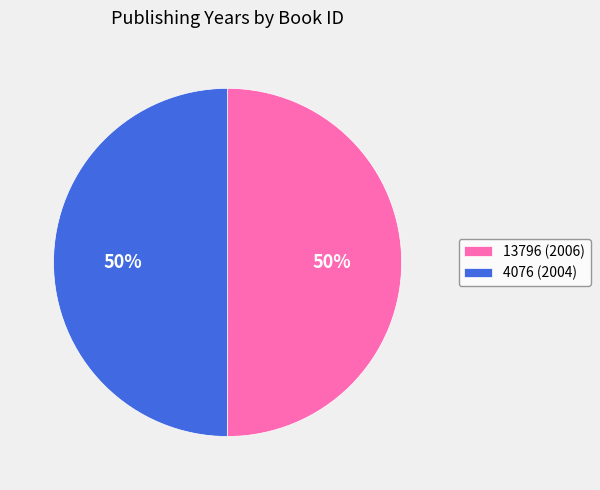

Do 13796 and 4076 together represent more than half of the pie?

Yes